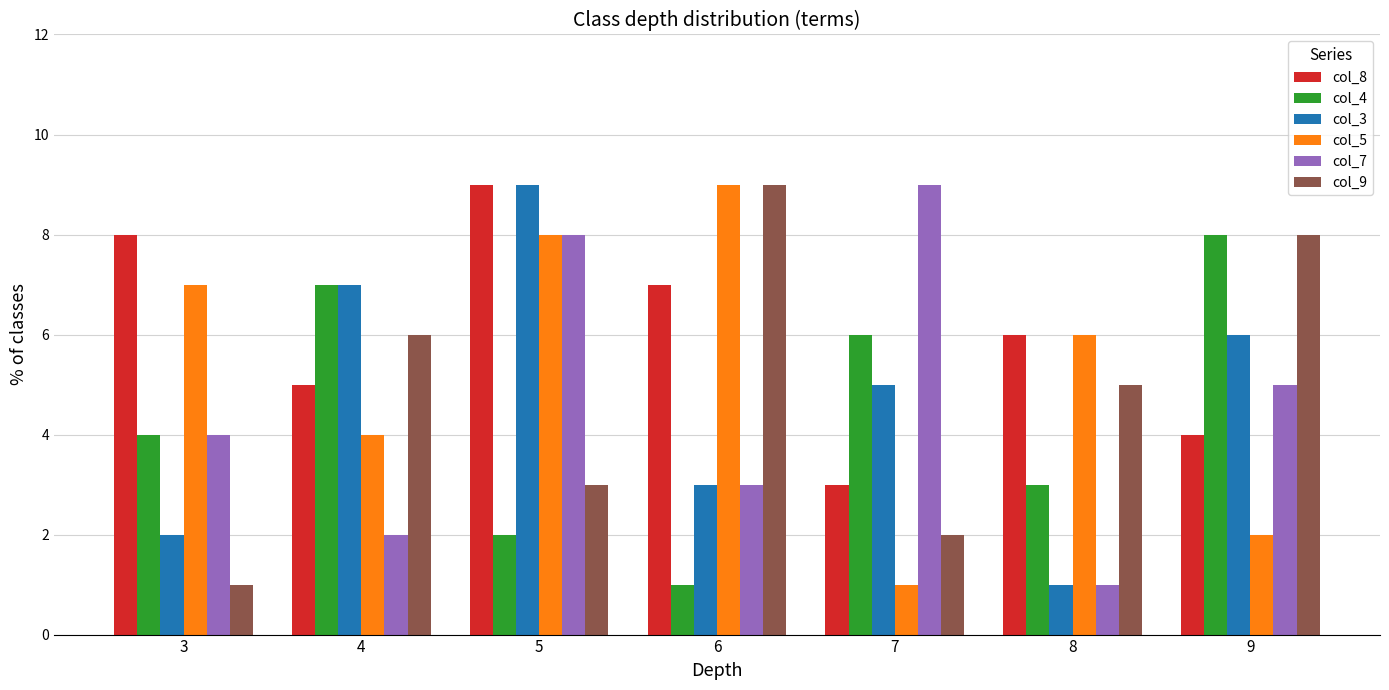

What is the total value across all series at 7?

26